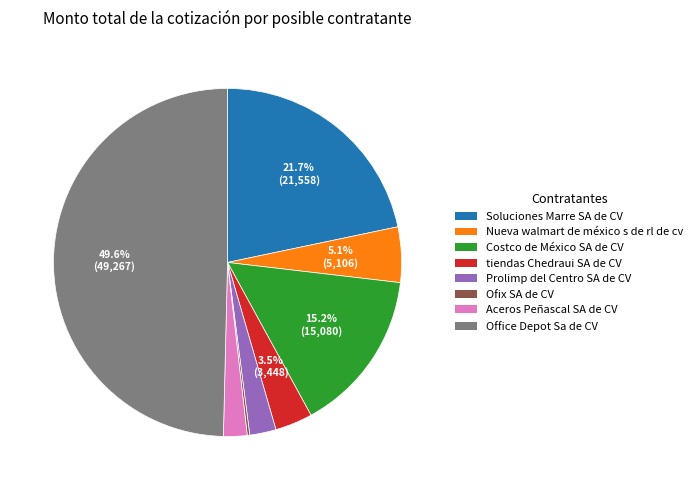

To the nearest percent, what portion does Costco de México SA de CV represent?

15%